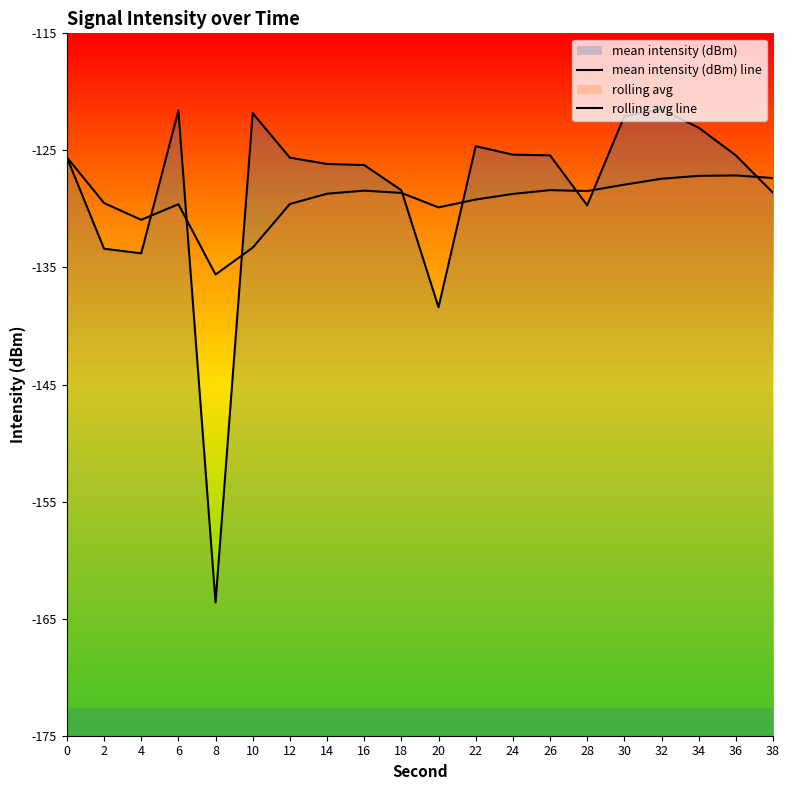

Is the value of rolling avg line at 32 greater than the value of mean intensity (dBm) line at 6?

No